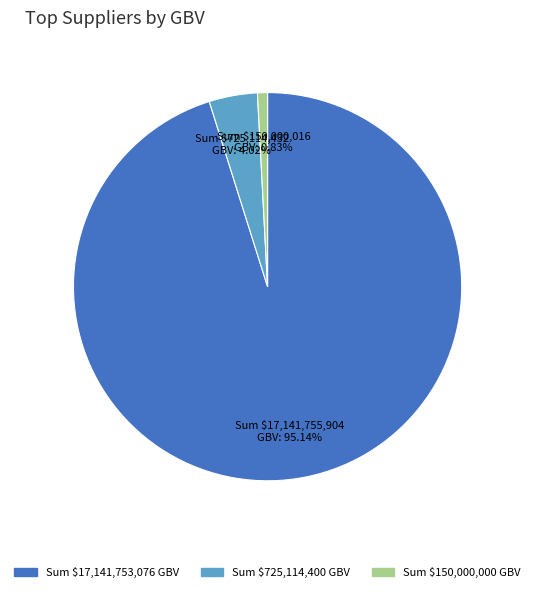

Which category has the biggest portion of the pie?

Sum $17,141,753,076 GBV